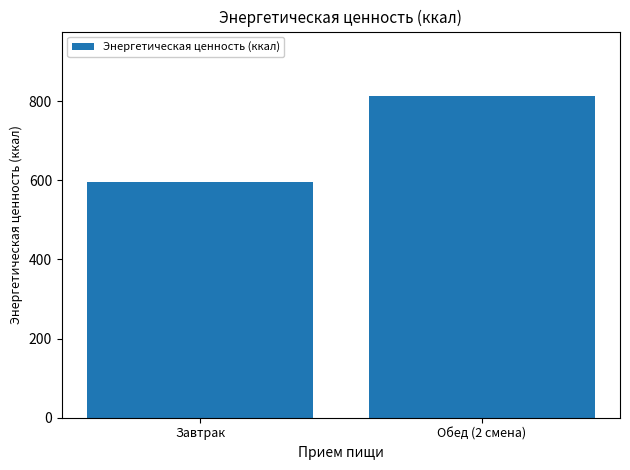

What is the label of the 1st bar from the right?

Обед (2 смена)